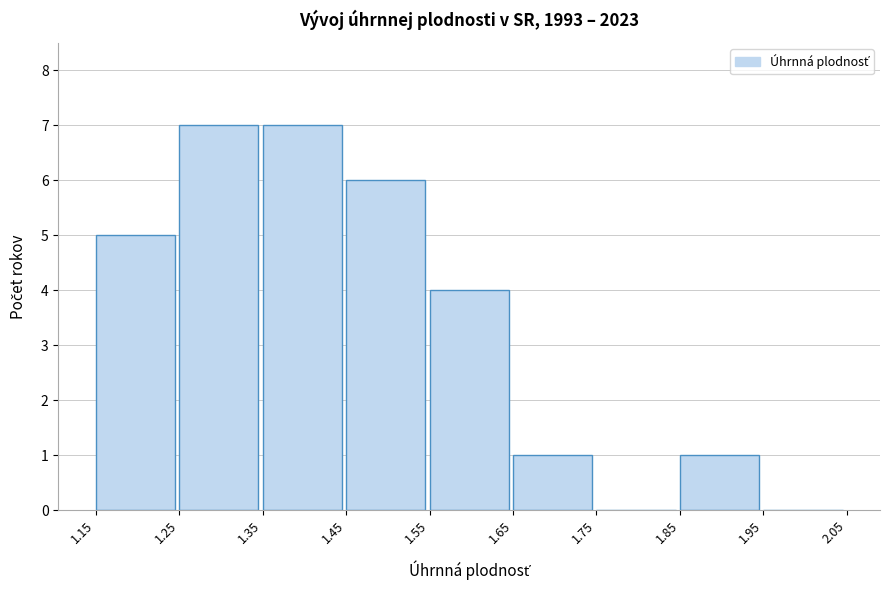

Reading left to right, list every bar in this chart as the range it spans on the x-axis followed by its height. The values are not printed on the chart, so give them approximately, as read against the axis.

1.15 to 1.25: 5
1.25 to 1.35: 7
1.35 to 1.45: 7
1.45 to 1.55: 6
1.55 to 1.65: 4
1.65 to 1.75: 1
1.75 to 1.85: 0
1.85 to 1.95: 1
1.95 to 2.05: 0